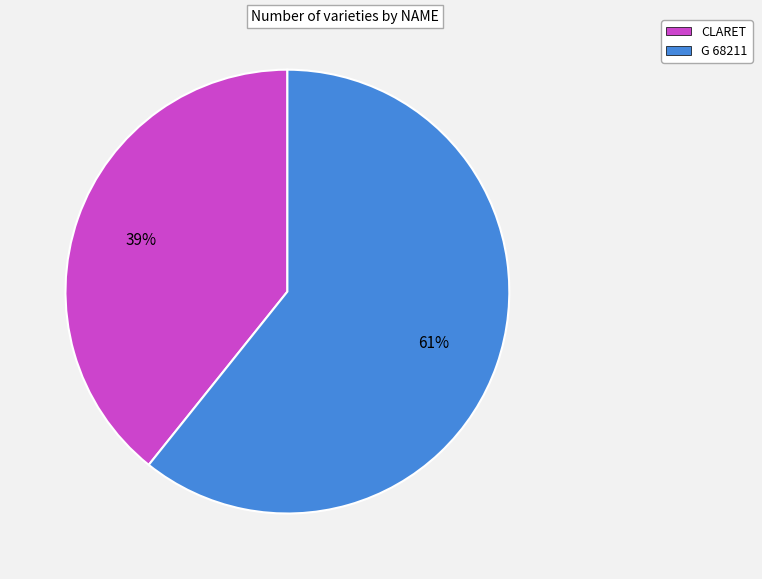

To the nearest percent, what is the combined percentage of G 68211 and CLARET?

100%